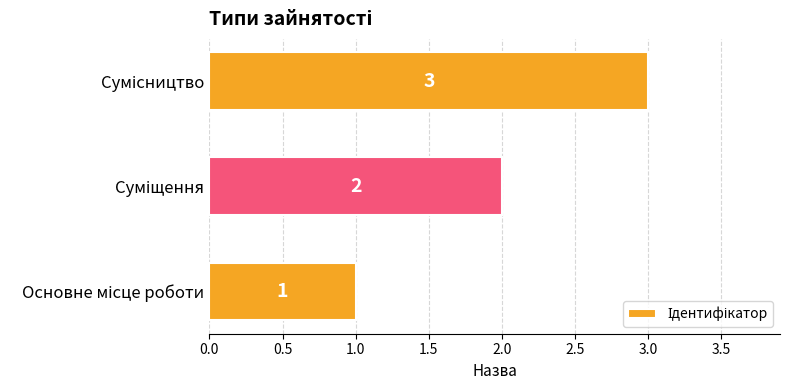

How many values are between 1 and 3?

3